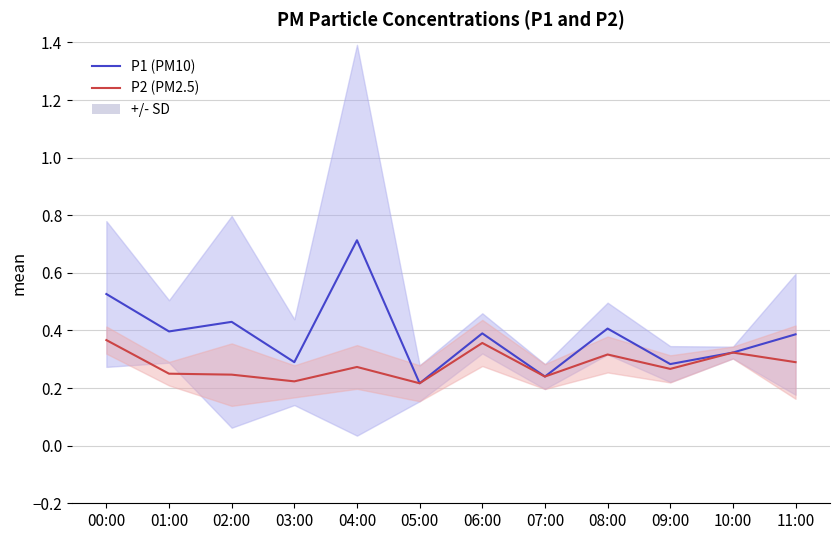

True or false: P2 (PM2.5) and P1 (PM10) cross at least once.

False